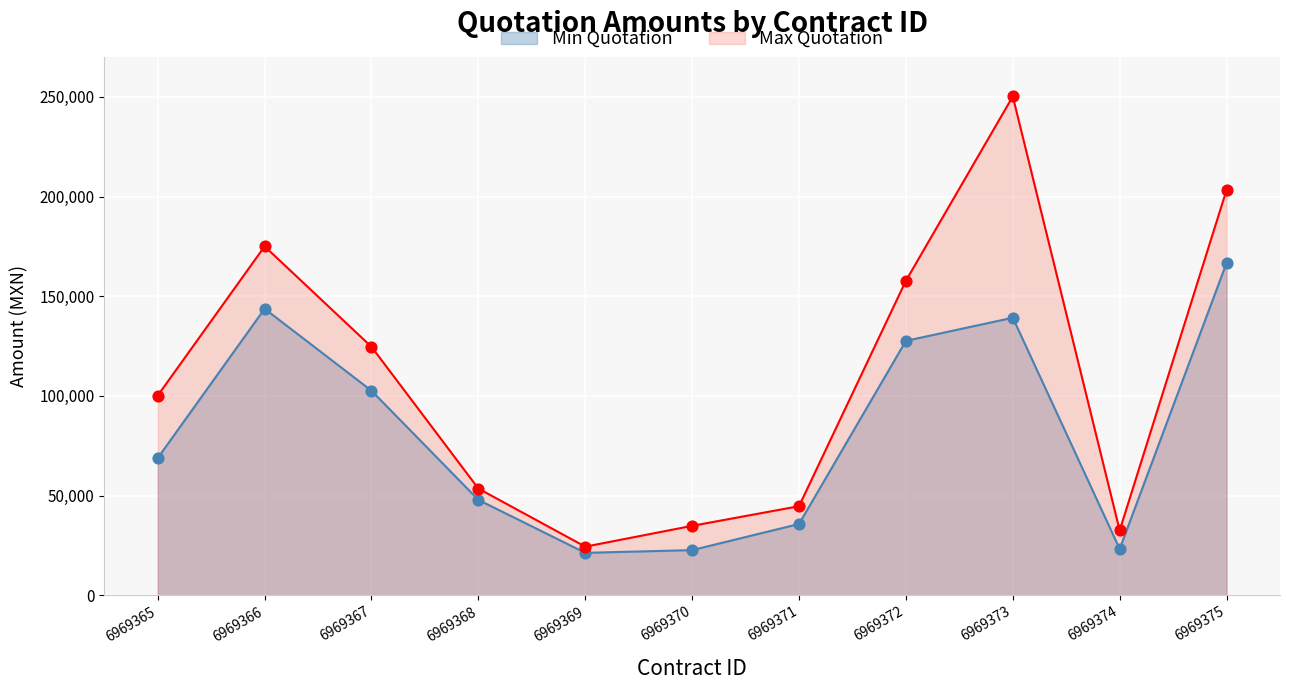

Which series contains the highest Y value?

Max Quotation